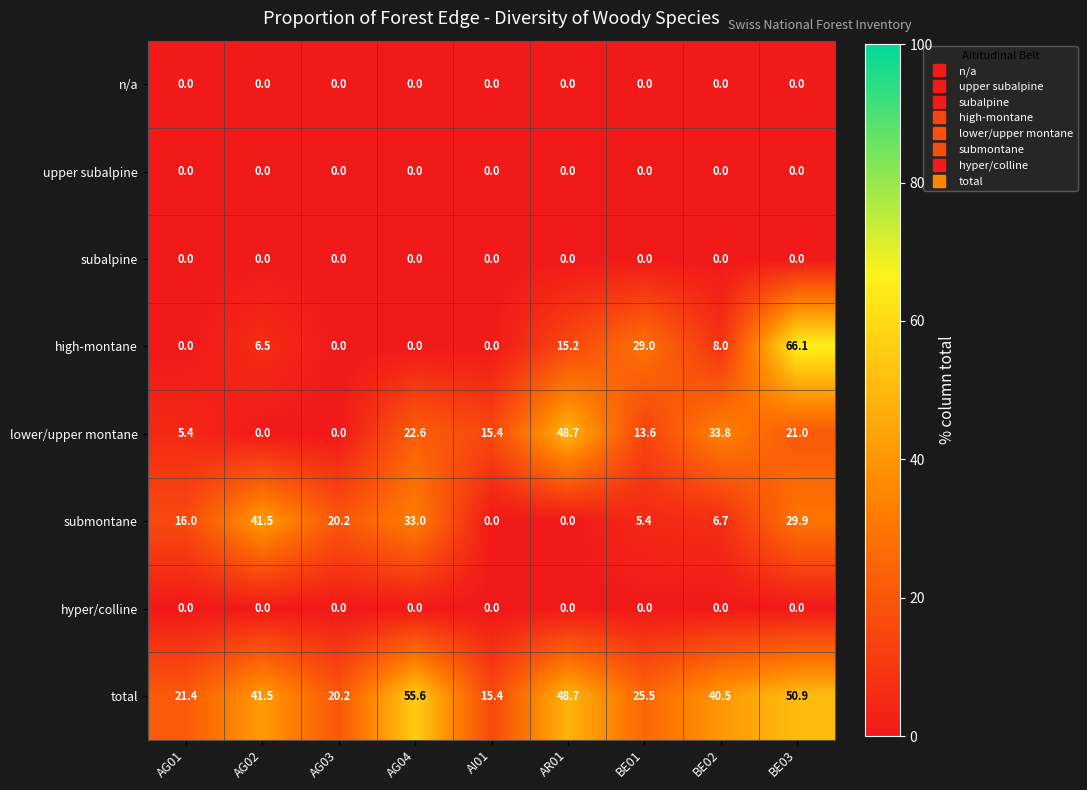

Which series has the largest total across all categories?

total